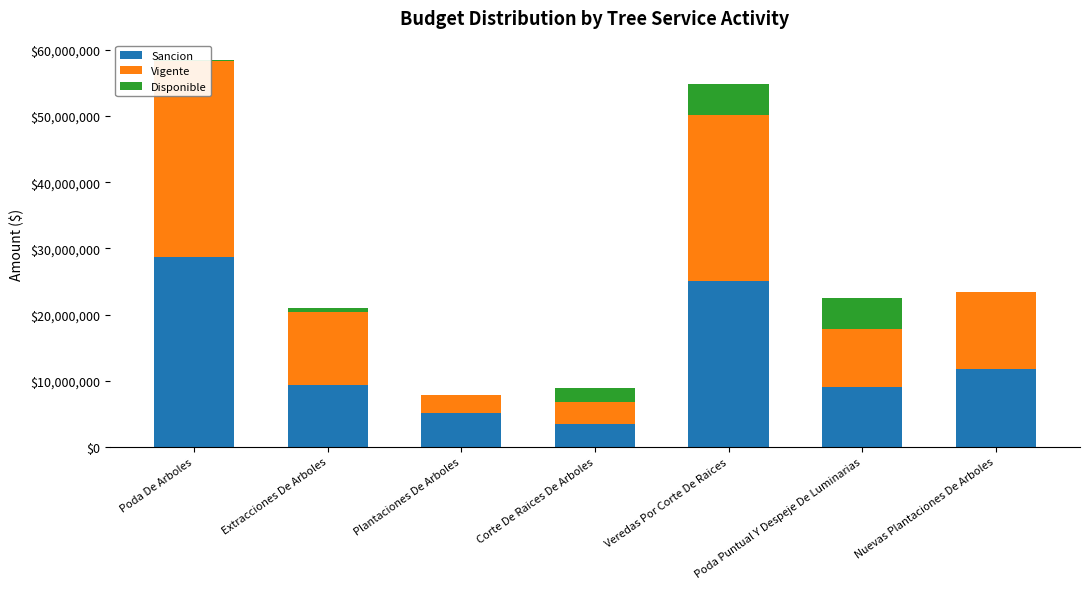

At Poda De Arboles, list the series in order from smallest to largest.

Disponible, Sancion, Vigente